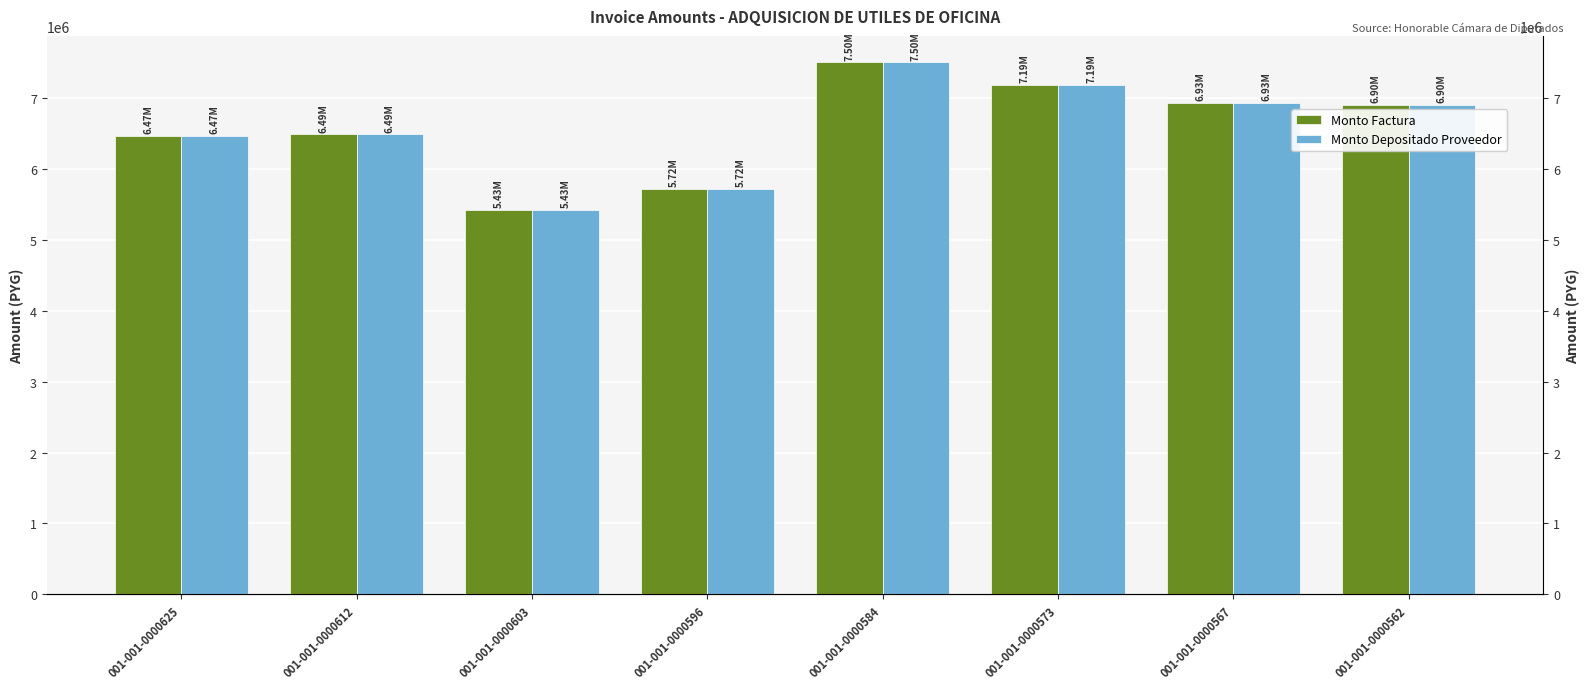

Which has a higher value, 001-001-0000562 or 001-001-0000596?

001-001-0000562